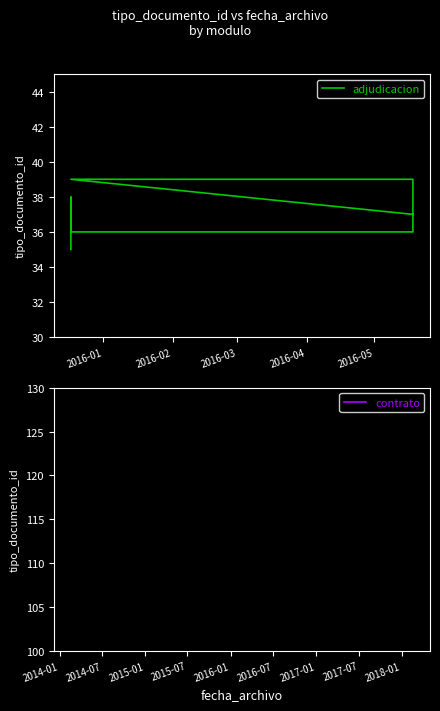

What is the sum of all values?

295